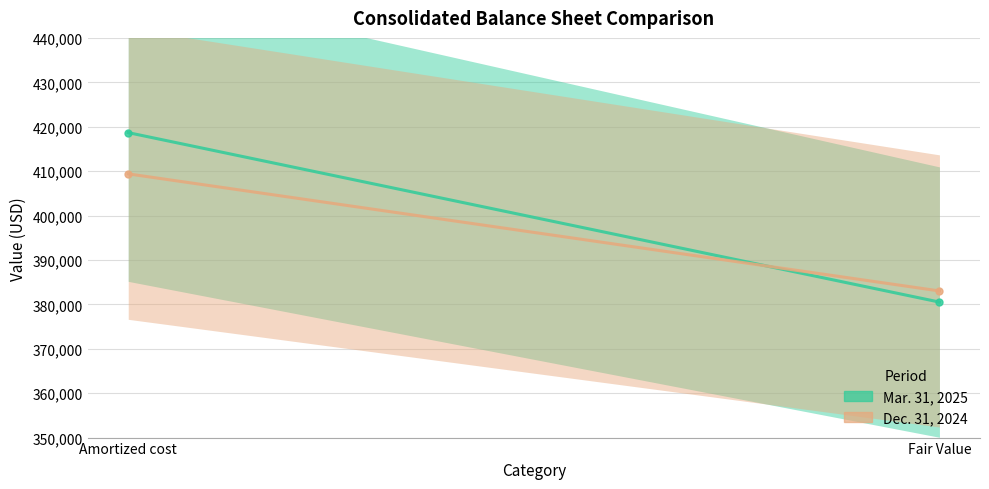

Which series has the largest range (max minus min)?

Mar. 31, 2025